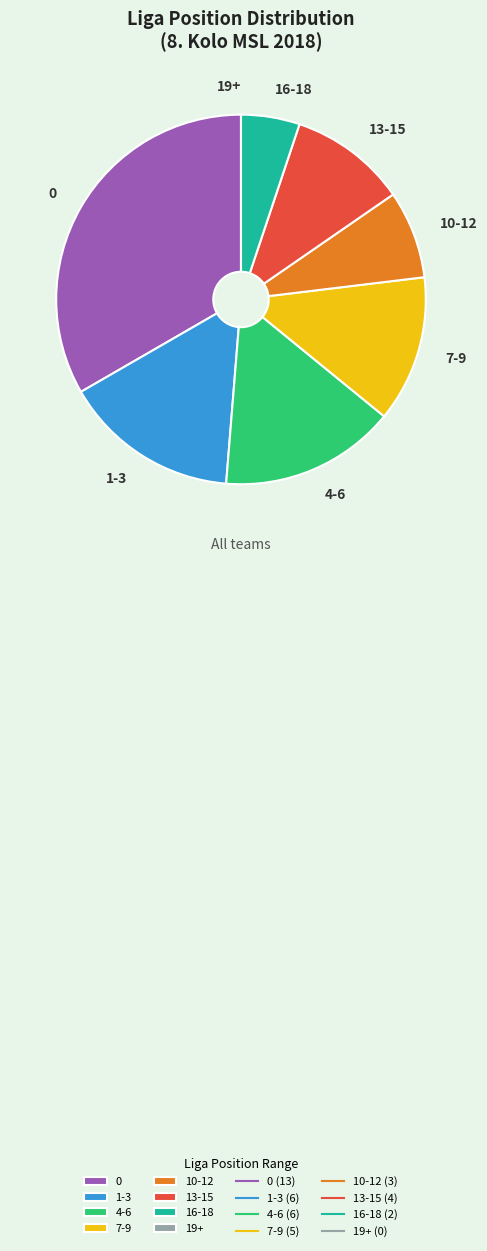

The 16-18 slice represents 1% of the pie. True or false?

False